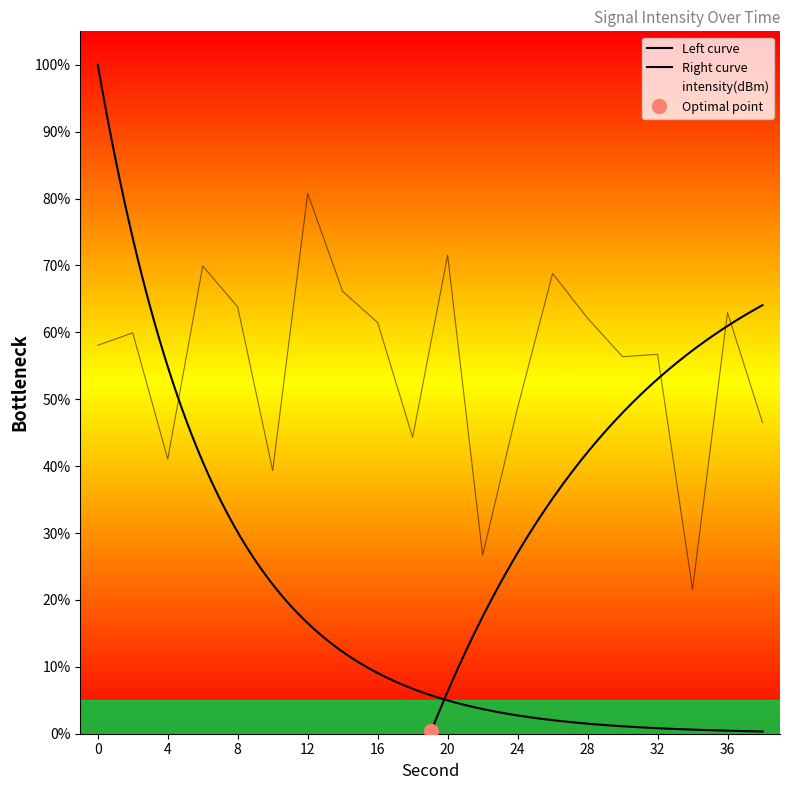

What is the difference between the second highest and second lowest values?

44.8